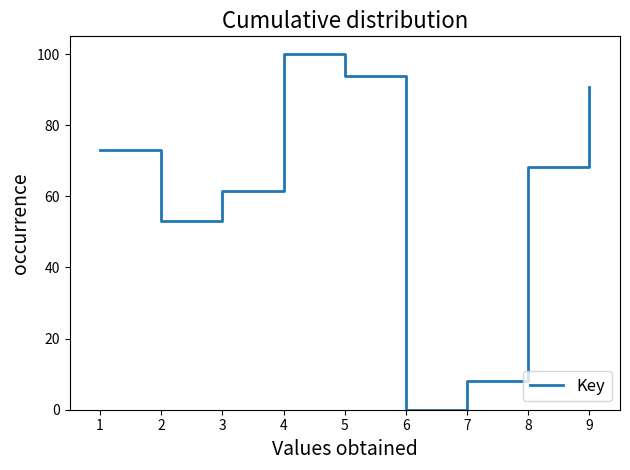

What is the maximum value shown in the chart?

100.0